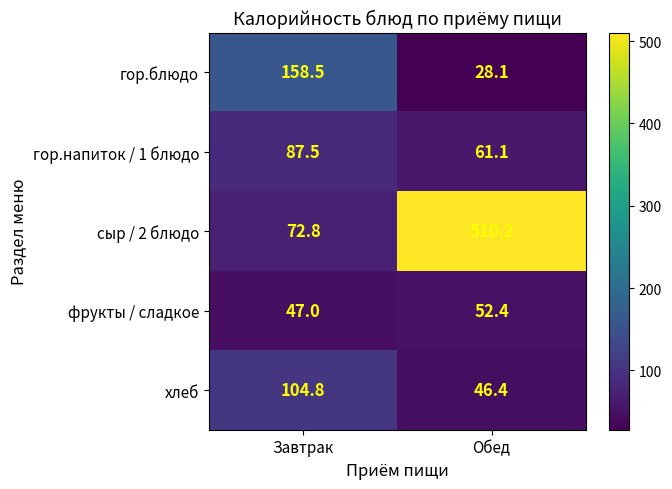

The гор.напиток / 1 блюдо series shows 87.5 at Завтрак. True or false?

True